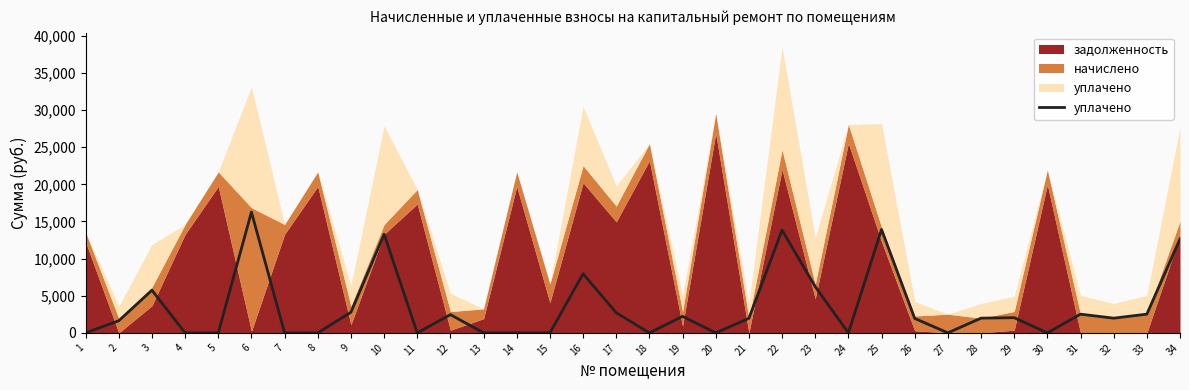

What is the value of the 10th point from the left?

13279.4